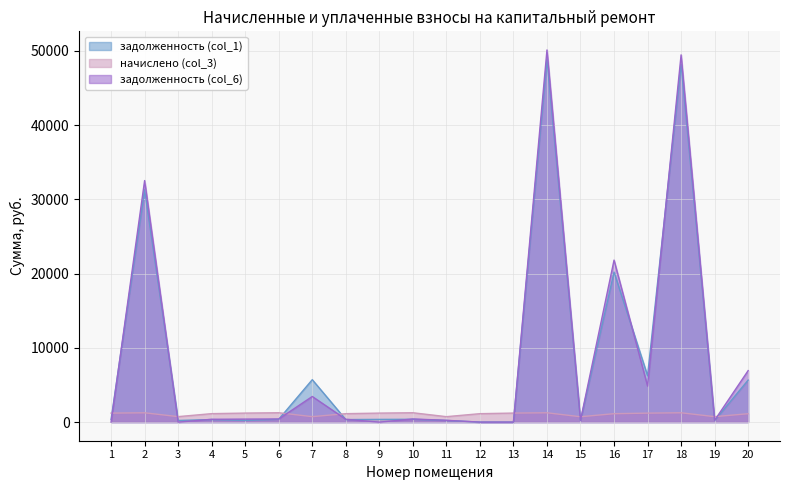

Is the value of начислено (col_3) at 4 greater than the value of задолженность (col_6) at 10?

Yes